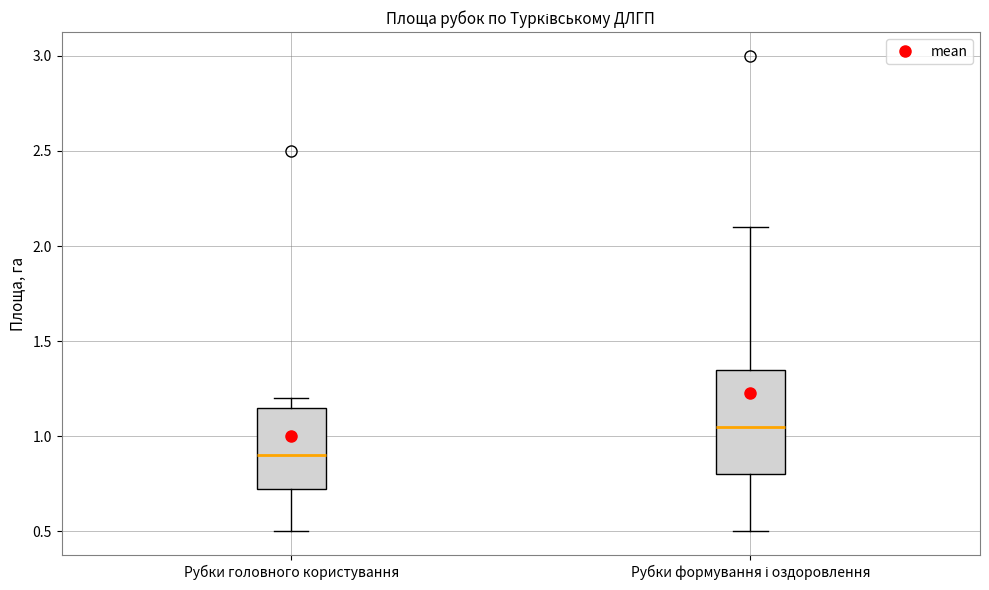

Where is the upper edge of the box for Рубки формування і оздоровлення on the y-axis? The values are not printed on the chart, so give them approximately, as read against the axis.

1.35